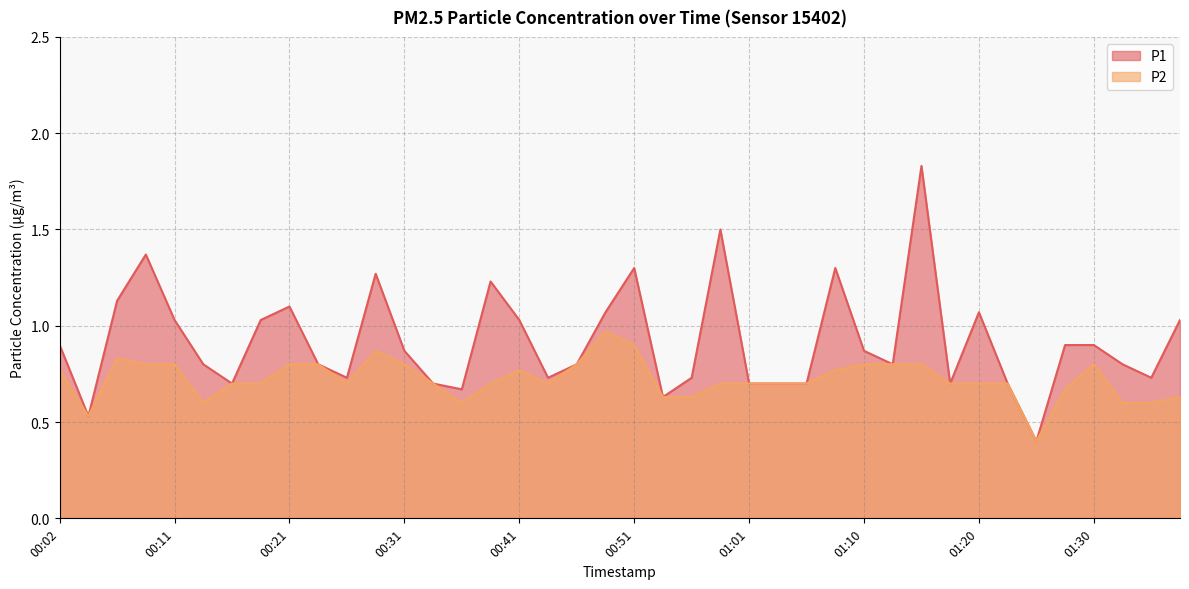

At which category is the sum across all series the highest?

01:15